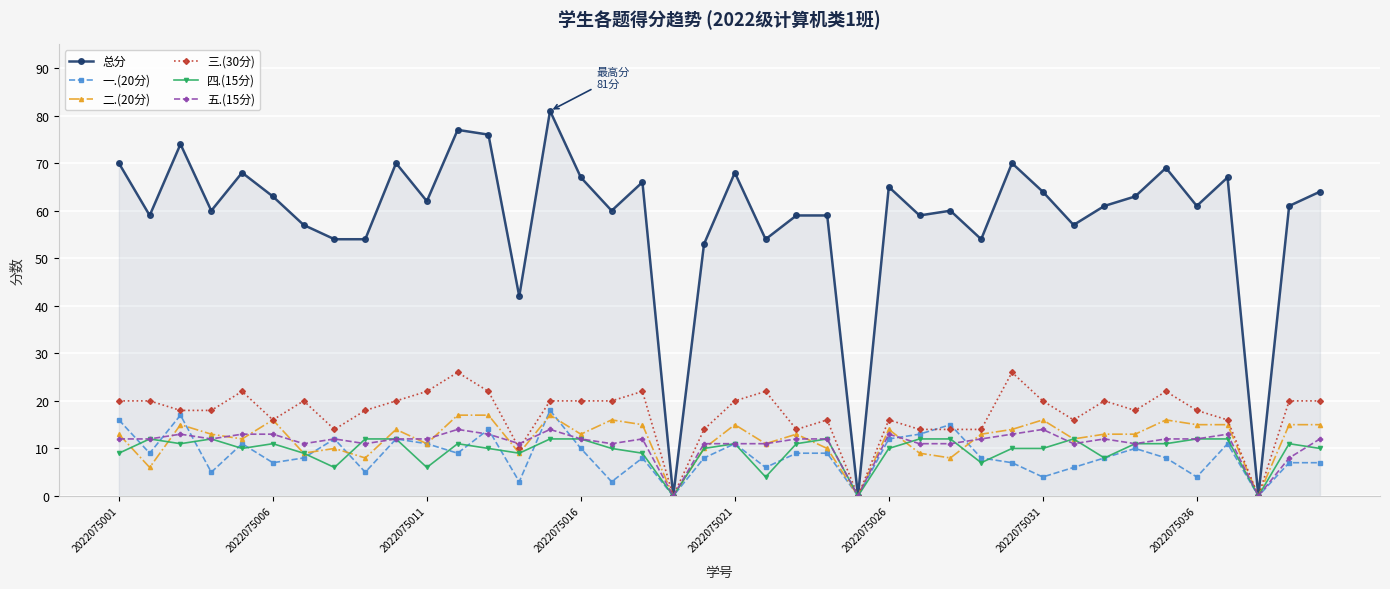

Which series has the largest range (max minus min)?

总分